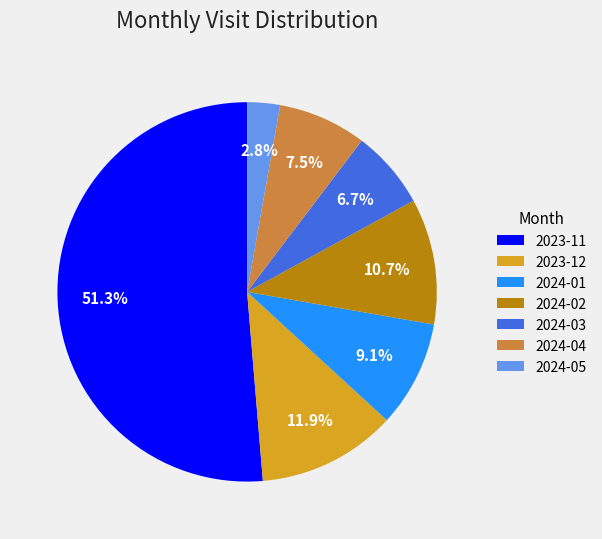

Which category has the biggest portion of the pie?

2023-11